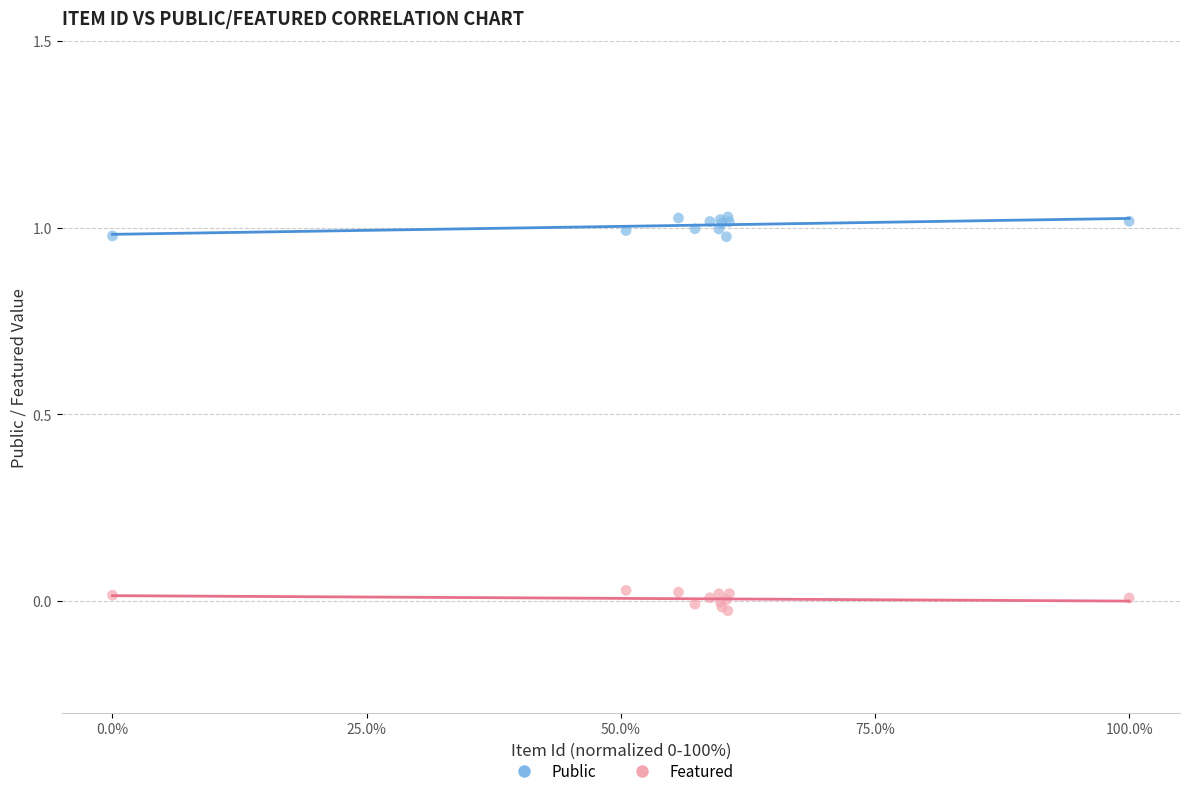

Which series contains the highest Y value?

Public